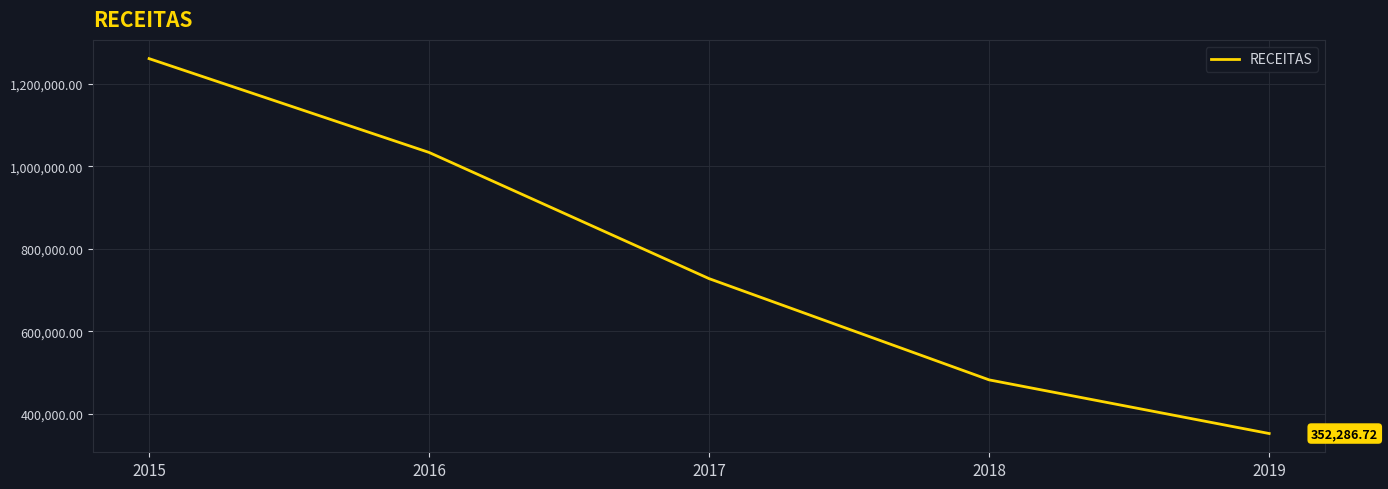

The value at 2017 is 1127540.3. True or false?

False